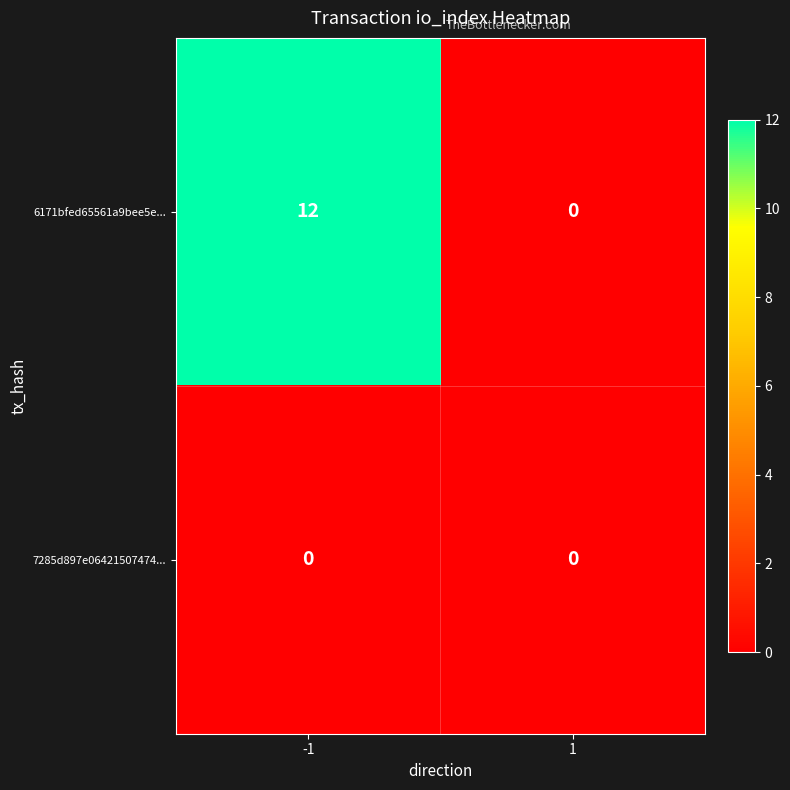

What is the sum of all 6171bfed65561a9bee5e... values?

12